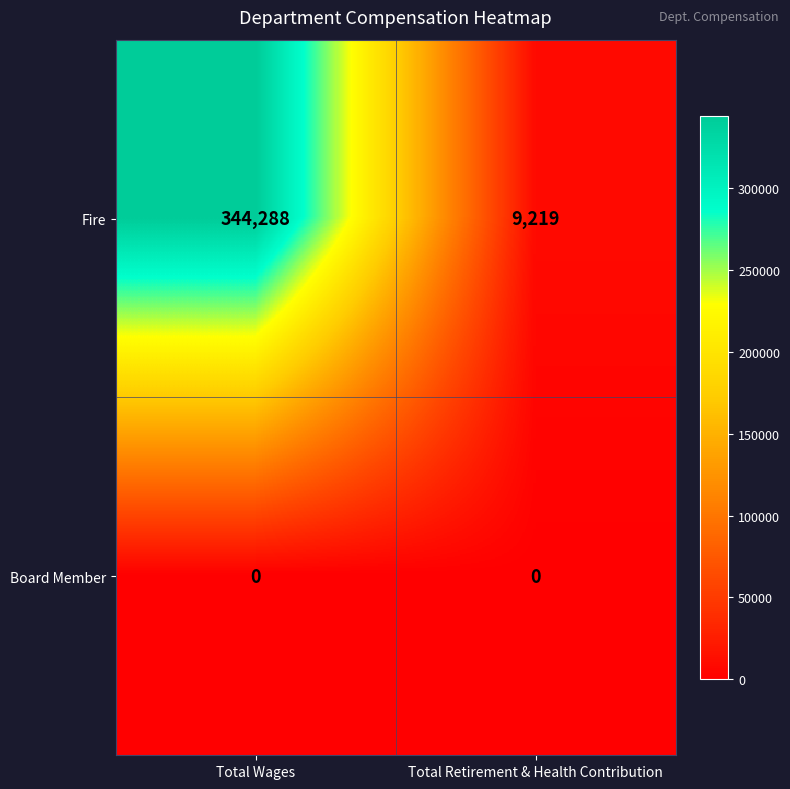

At which category does the chart reach its peak across all series?

Total Wages